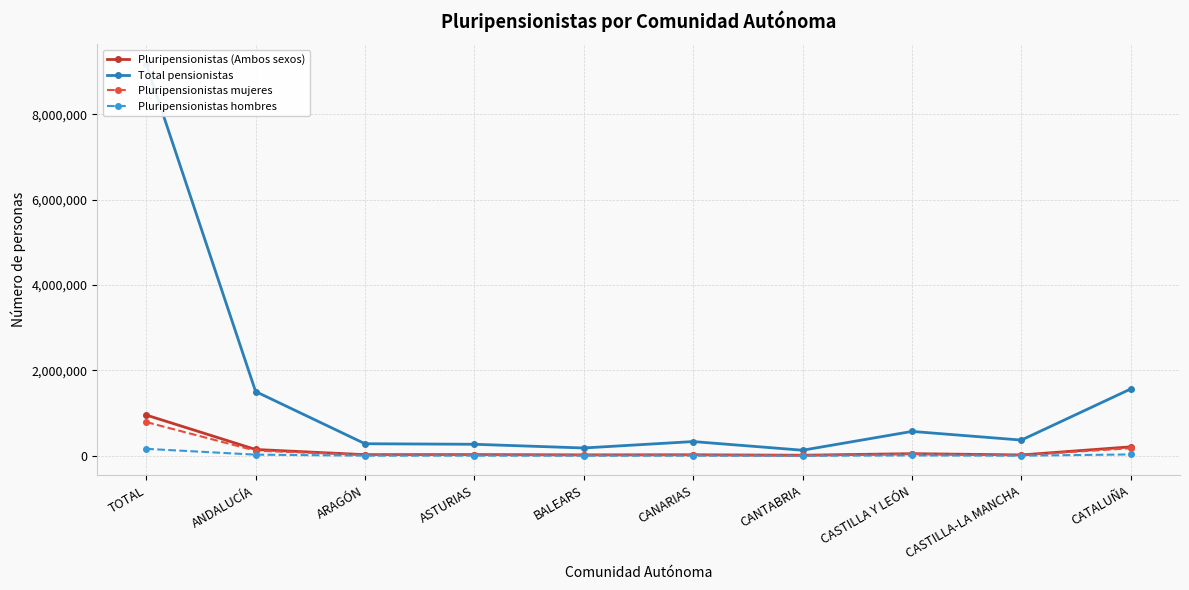

How many interior local valleys does the Pluripensionistas (Ambos sexos) series have?

4